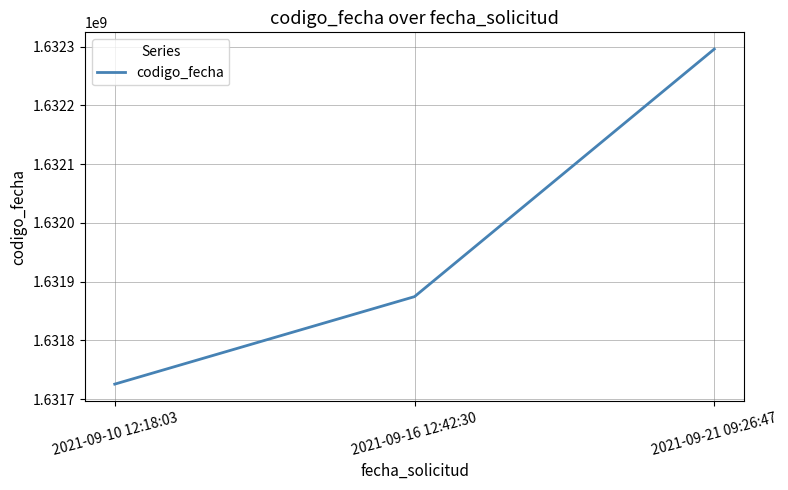

At which label is the value closest to 1632010746?

2021-09-16 12:42:30